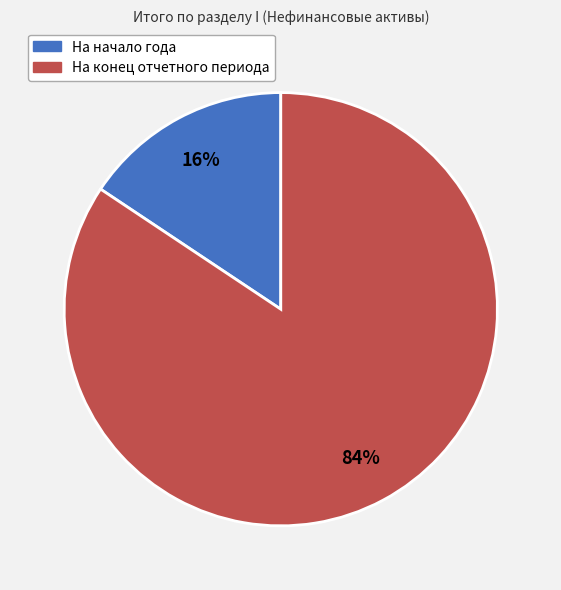

To the nearest percent, what percentage of the pie is На конец отчетного периода?

84%